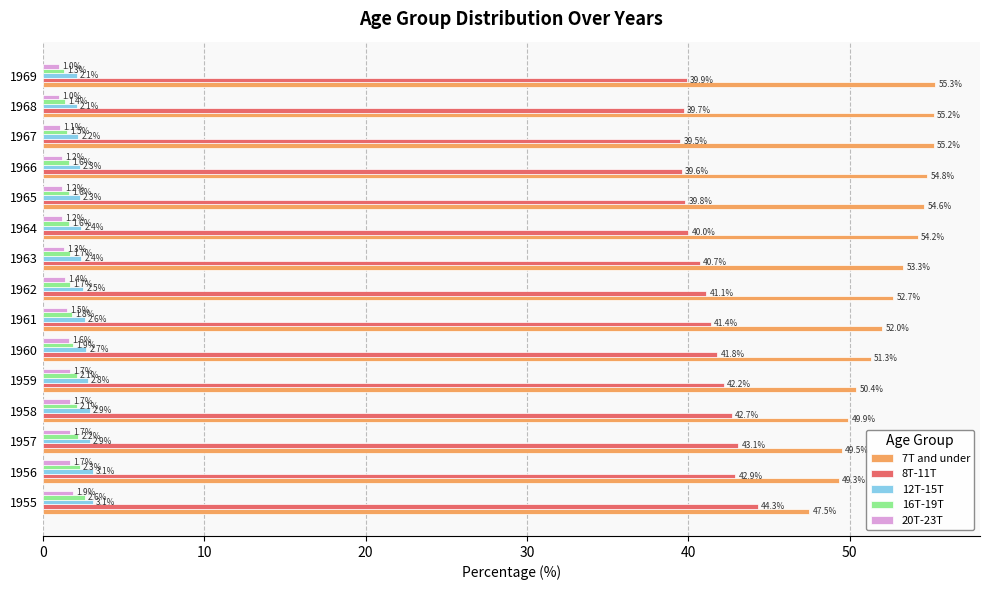

What is the difference between the maximum and minimum values in the 7T and under series?

7.8